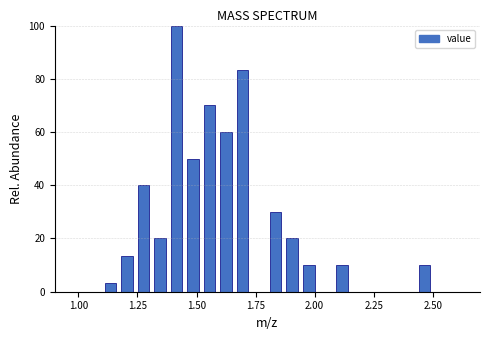

Read against the x-axis, roughly where is the centre of the tallest bar?

1.40